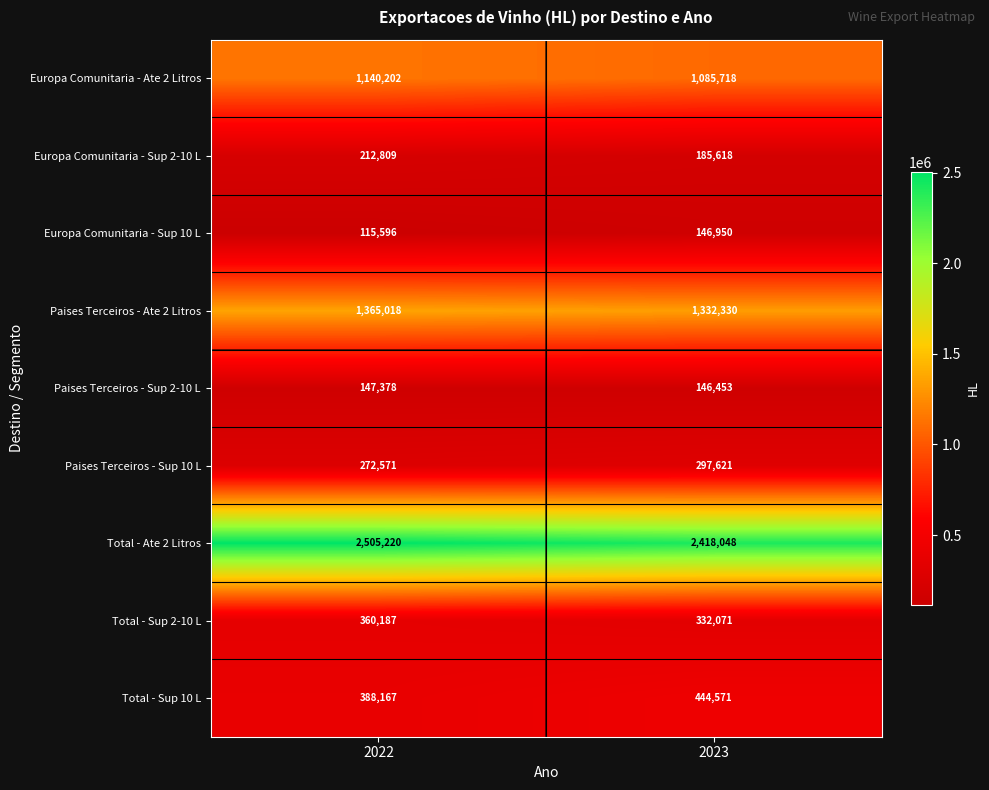

At 2022, list the series in order from smallest to largest.

Europa Comunitaria - Sup 10 L, Paises Terceiros - Sup 2-10 L, Europa Comunitaria - Sup 2-10 L, Paises Terceiros - Sup 10 L, Total - Sup 2-10 L, Total - Sup 10 L, Europa Comunitaria - Ate 2 Litros, Paises Terceiros - Ate 2 Litros, Total - Ate 2 Litros